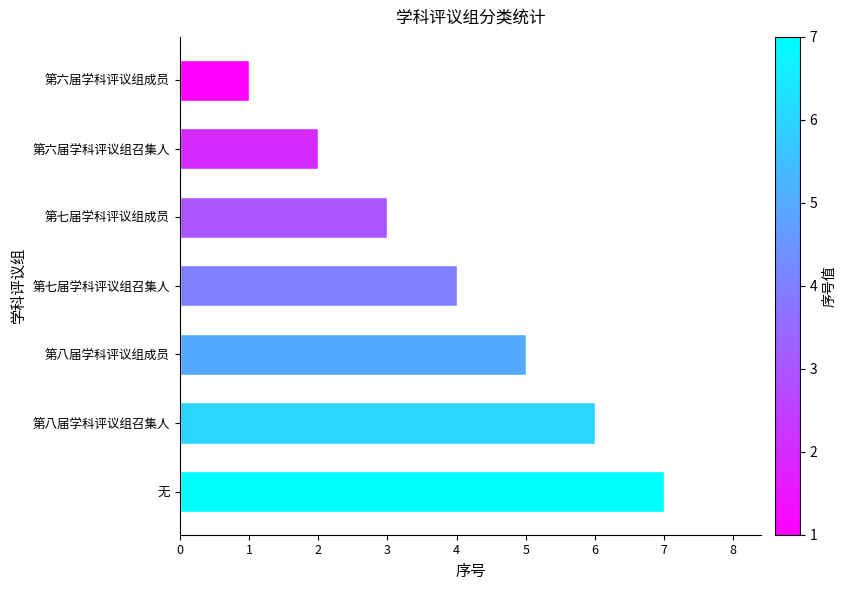

Approximately how many times larger is the value at 第八届学科评议组成员 compared to 第六届学科评议组成员?

5.0